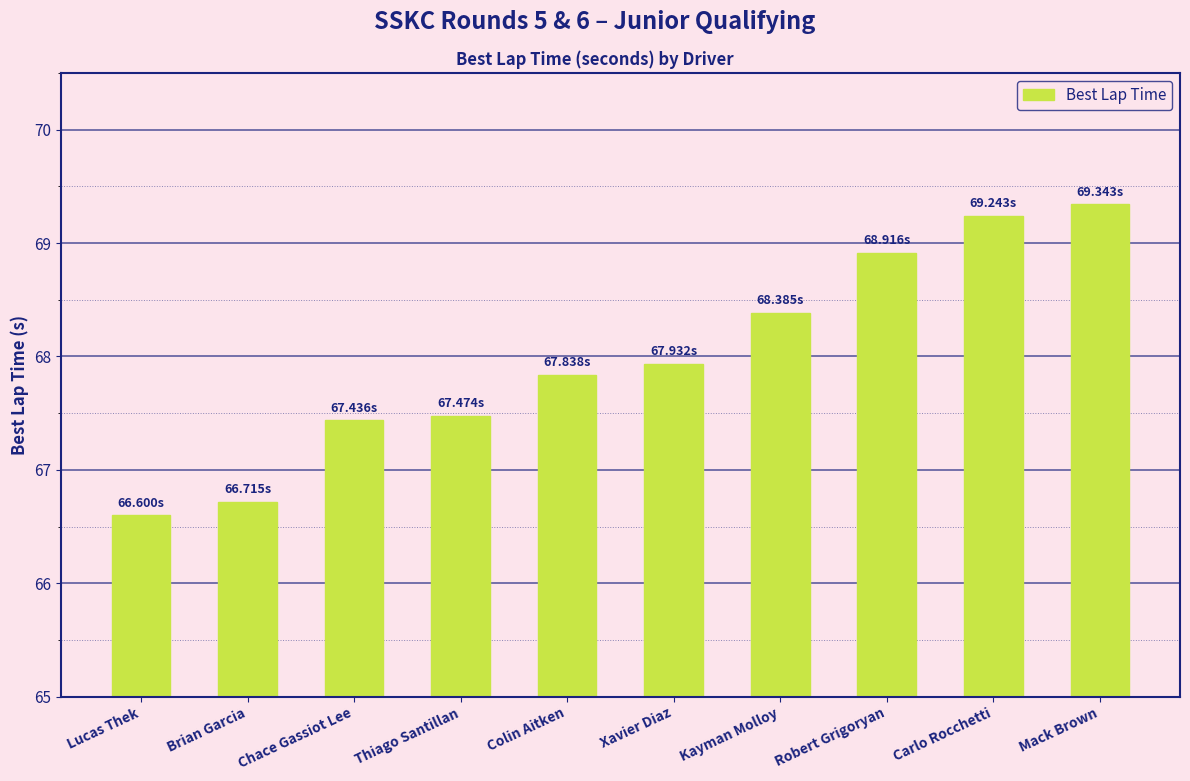

What is the greatest value displayed?

69.3